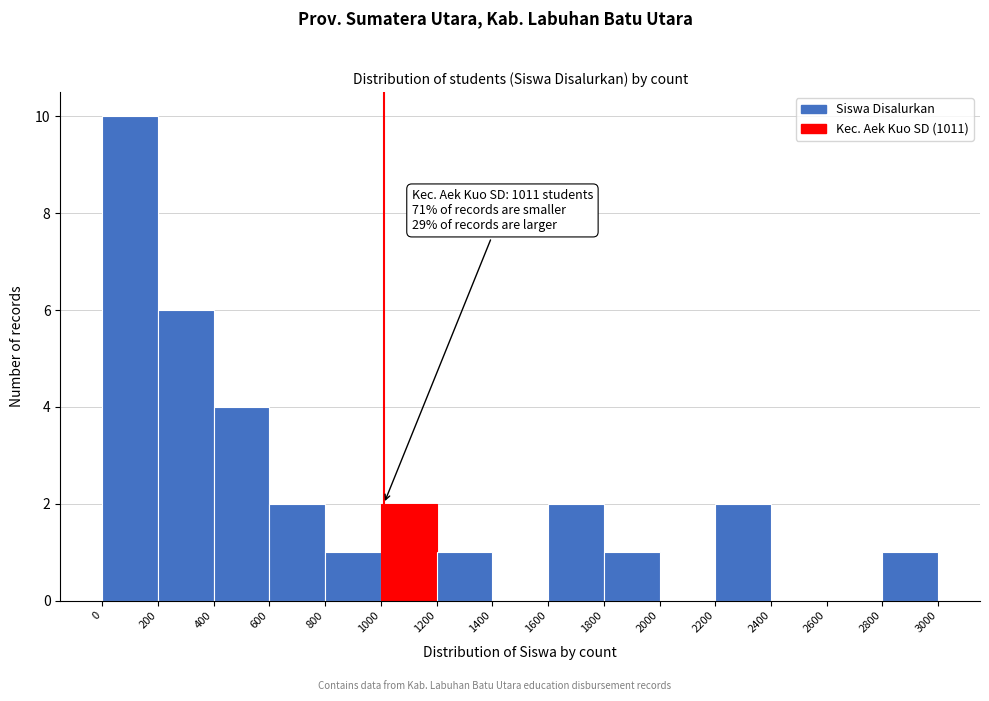

Which range on the x-axis has the tallest bar?

0 to 200